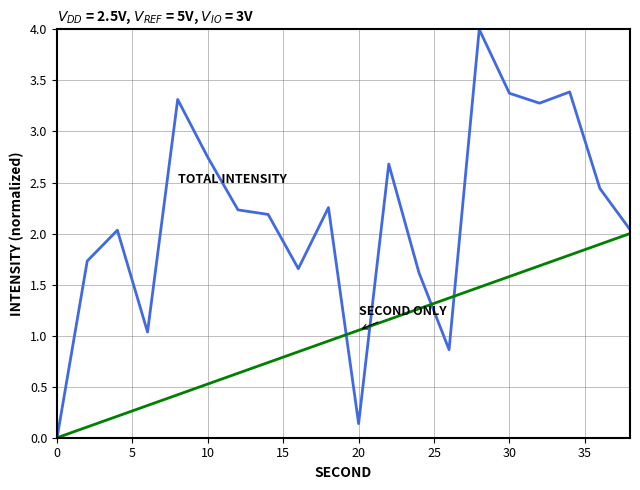

What is the greatest value displayed?

4.0